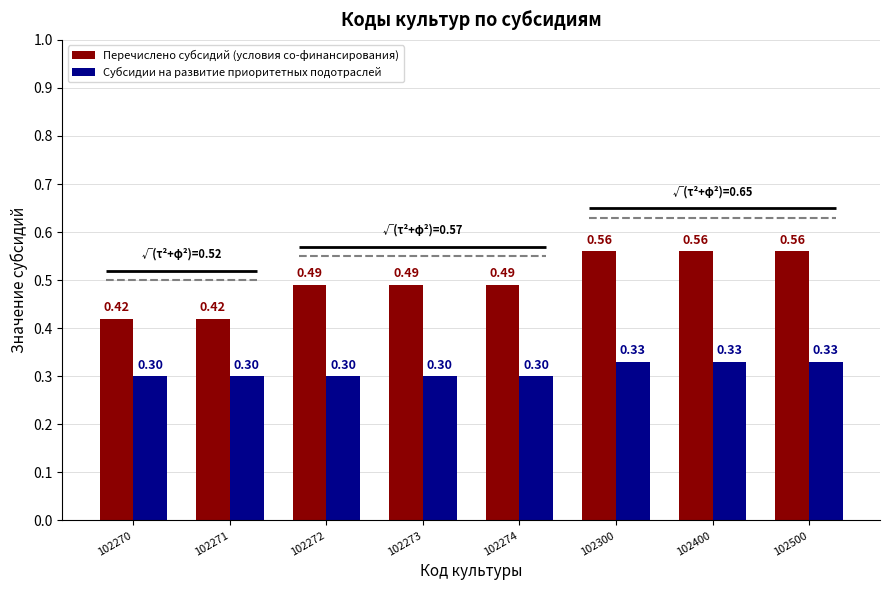

Reading left to right, what are all the values shown in this chart?

Перечислено субсидий (условия со-финансирования): 0.4	0.4	0.5	0.5	0.5	0.6	0.6	0.6
Субсидии на развитие приоритетных подотраслей: 0.3	0.3	0.3	0.3	0.3	0.3	0.3	0.3